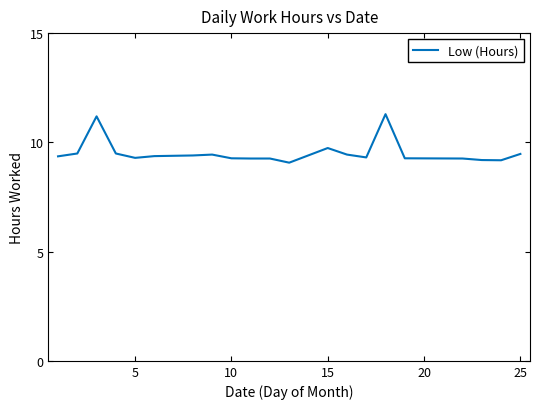

What is the minimum value shown in the chart?

9.1